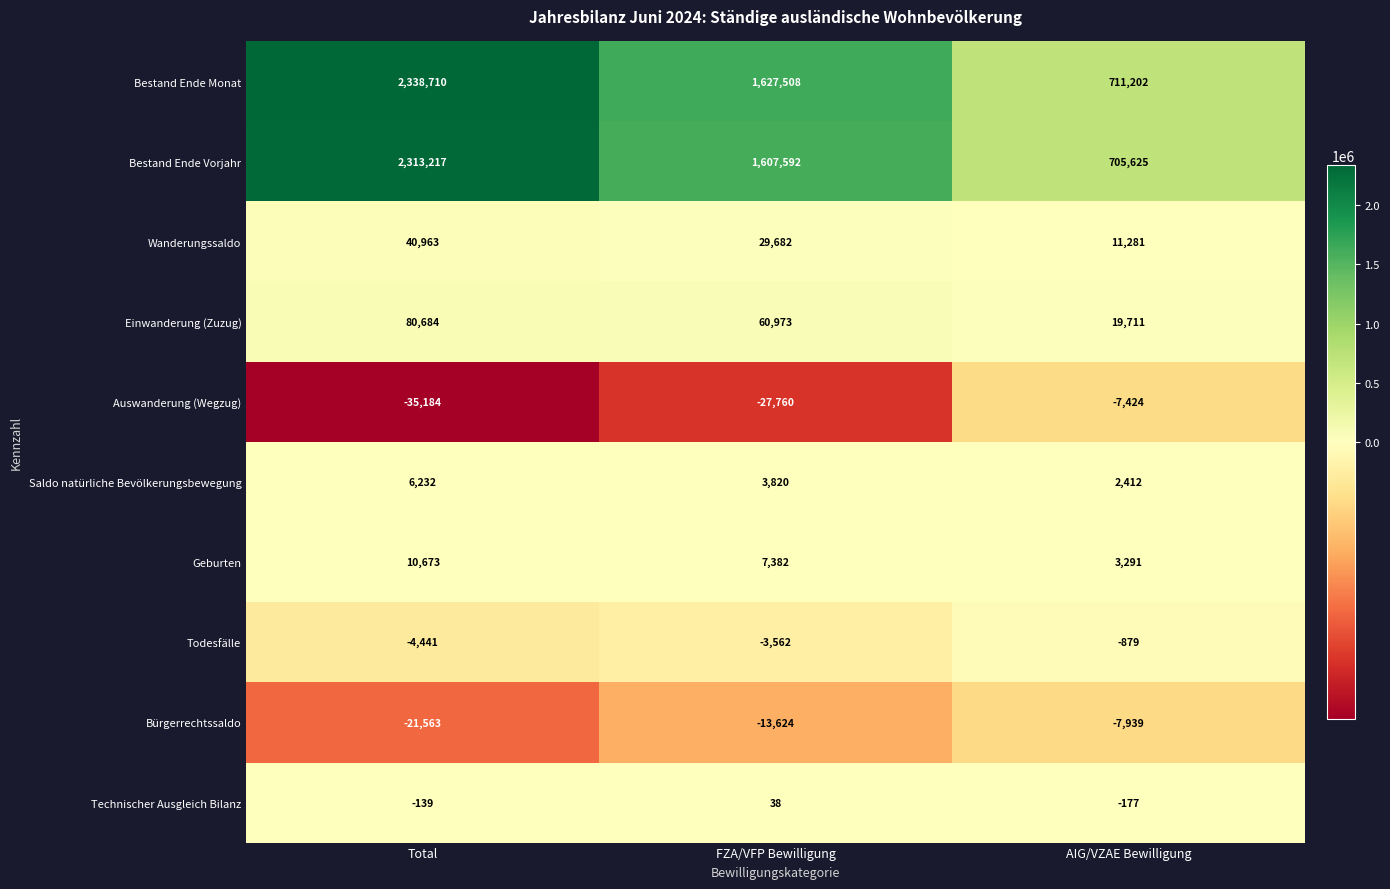

Reading left to right, what are all the values shown in this chart?

Bestand Ende Monat: 2338710	1627508	711202
Bestand Ende Vorjahr: 2313217	1607592	705625
Wanderungssaldo: 40963	29682	11281
Einwanderung (Zuzug): 80684	60973	19711
Auswanderung (Wegzug): -35184	-27760	-7424
Saldo natürliche Bevölkerungsbewegung: 6232	3820	2412
Geburten: 10673	7382	3291
Todesfälle: -4441	-3562	-879
Bürgerrechtssaldo: -21563	-13624	-7939
Technischer Ausgleich Bilanz: -139	38	-177